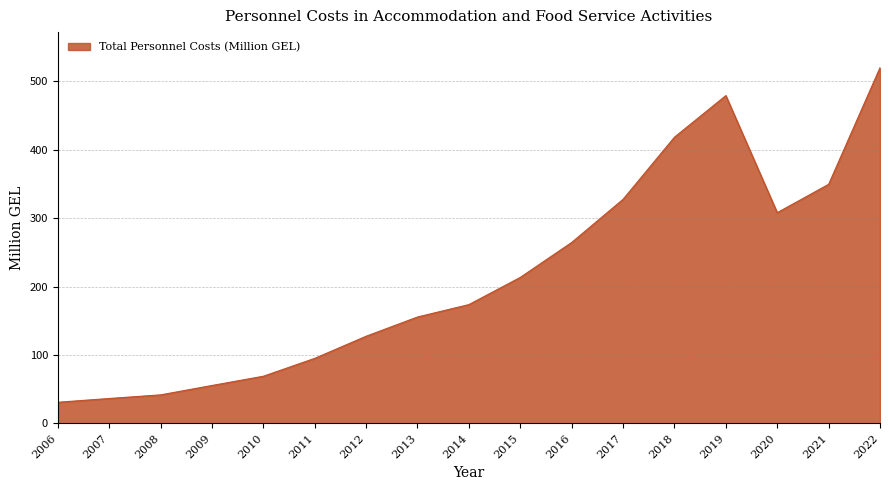

Count the number of values greater than 173.

9